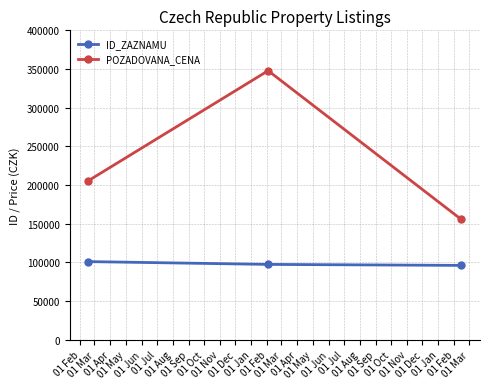

List the series in order of their peak value, lowest first.

ID_ZAZNAMU, POZADOVANA_CENA